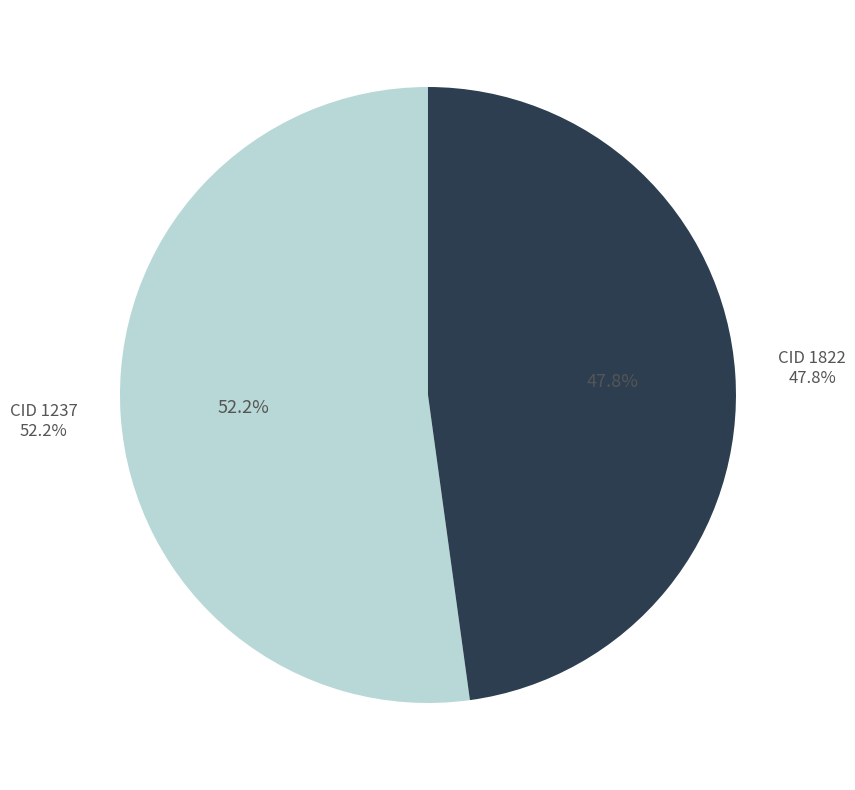

Which category has the biggest portion of the pie?

1237